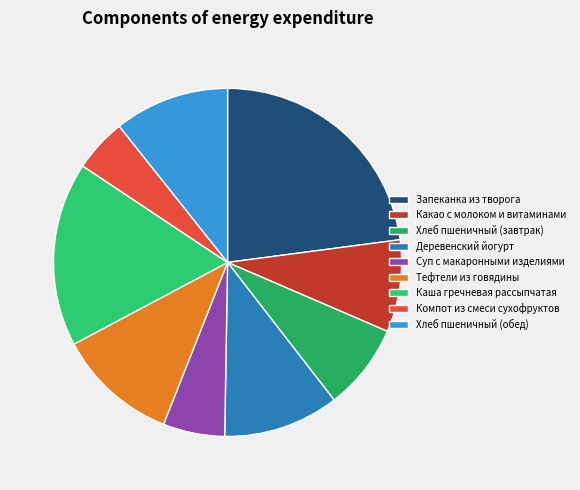

How many segments does this pie chart have?

9